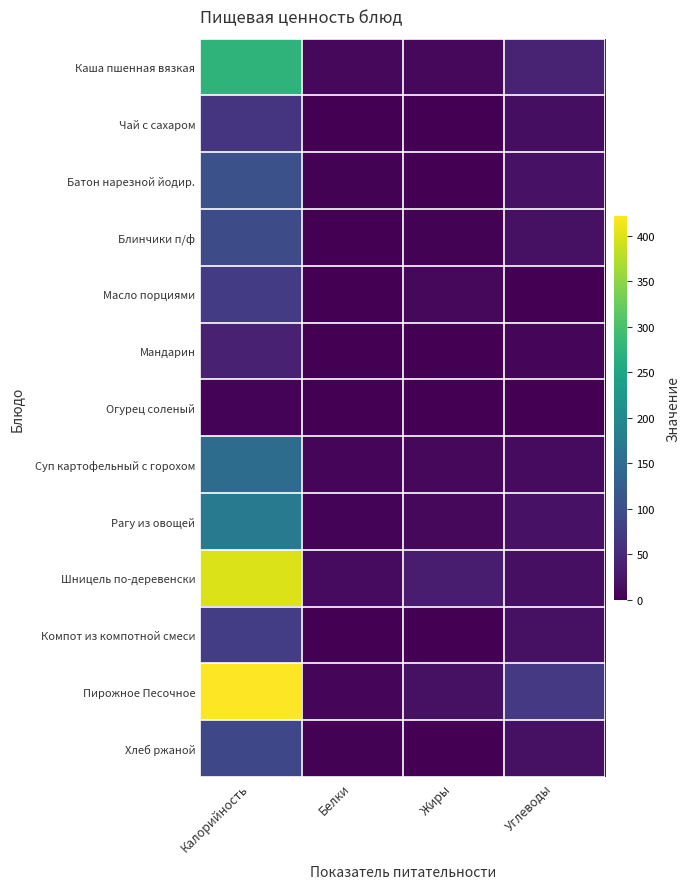

What is the total value across all series at Калорийность?

1969.0